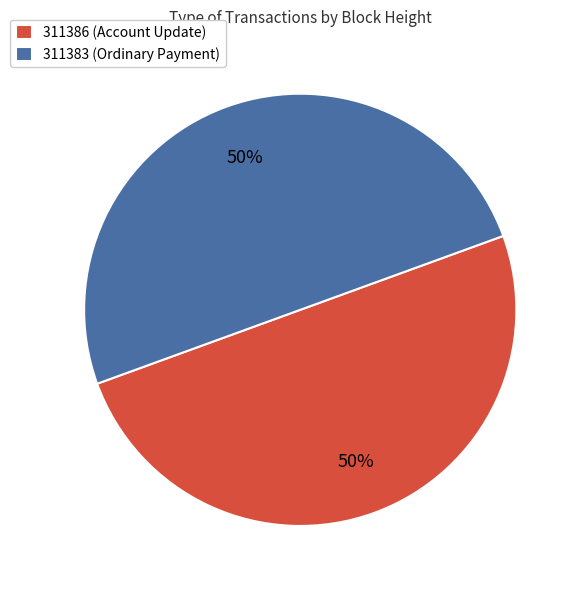

To the nearest percent, what percentage of the pie is 311386 (Account Update)?

50%